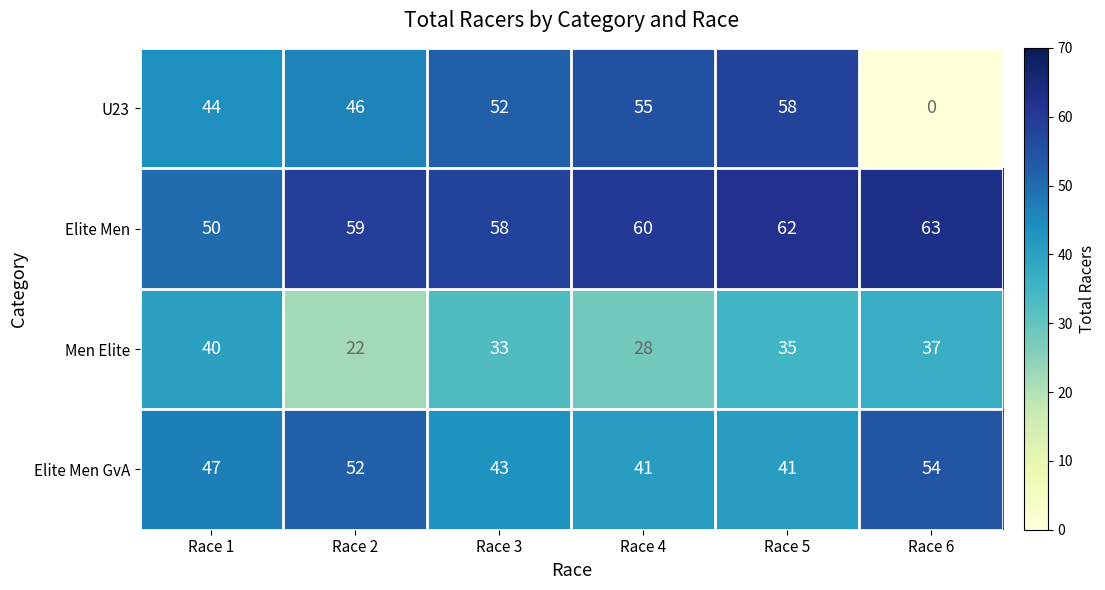

Which category has the highest value across all series?

Race 6